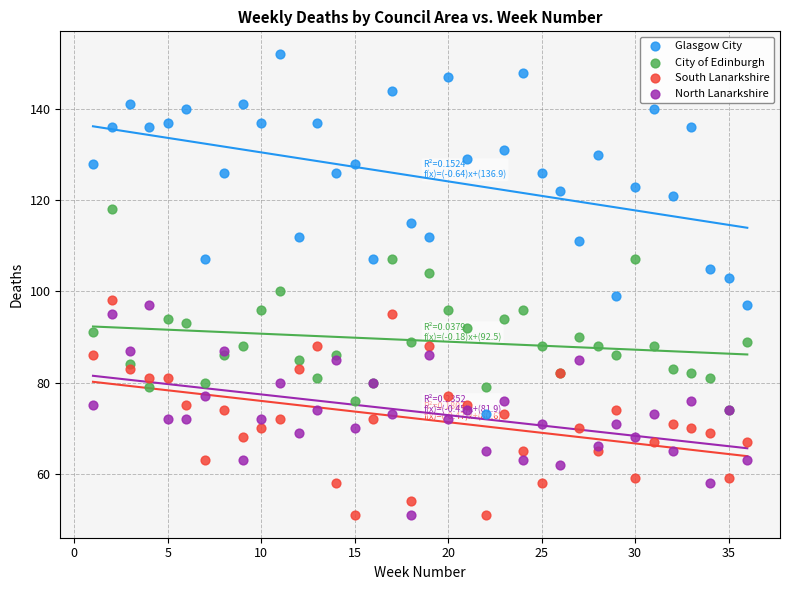

What are all the series names shown in the legend?

Glasgow City, City of Edinburgh, South Lanarkshire, North Lanarkshire